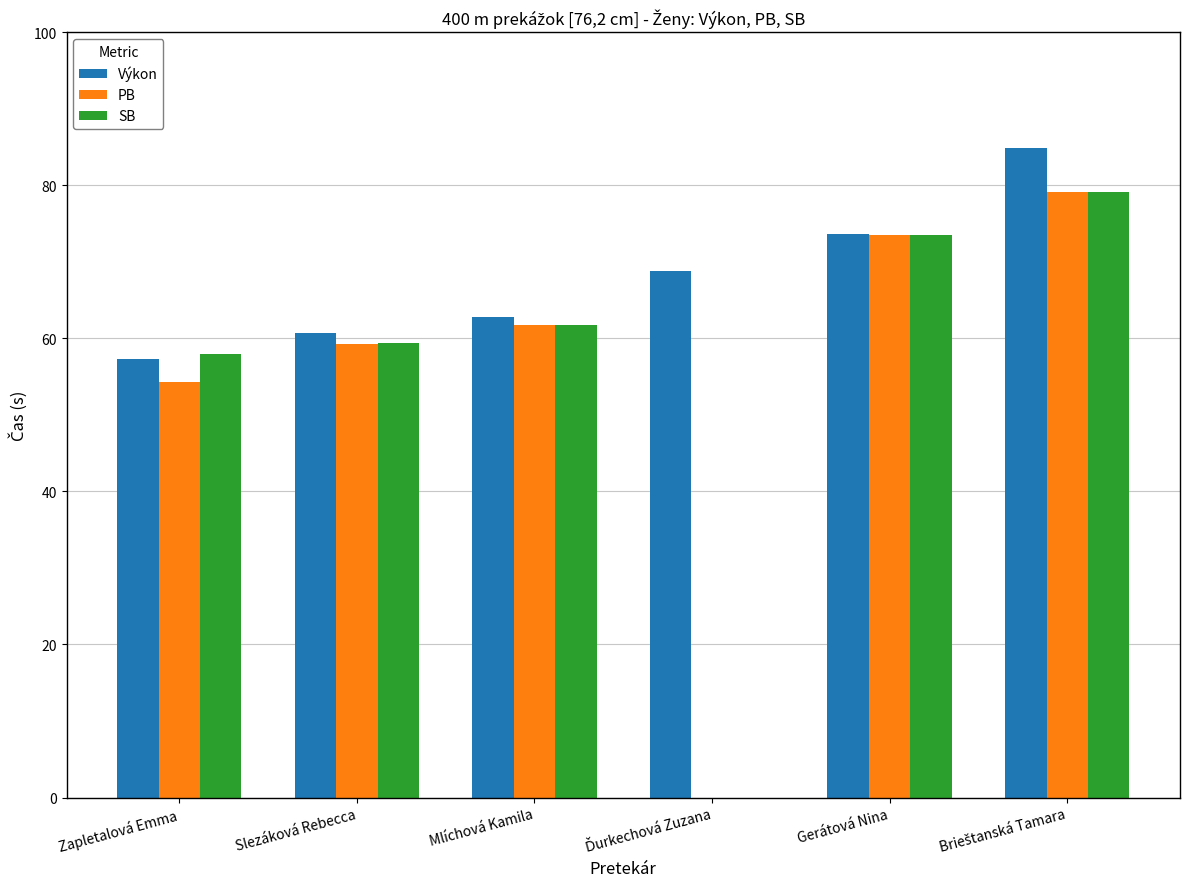

What is the value of the Výkon bar at the 3rd from the left?

62.8